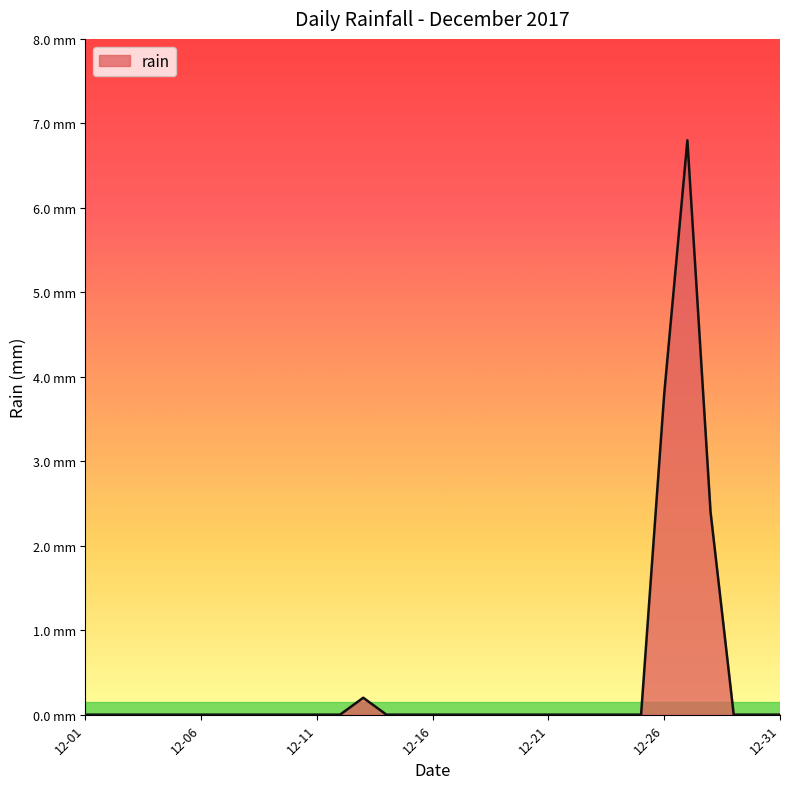

Which category has the highest value across all series?

2017-12-27